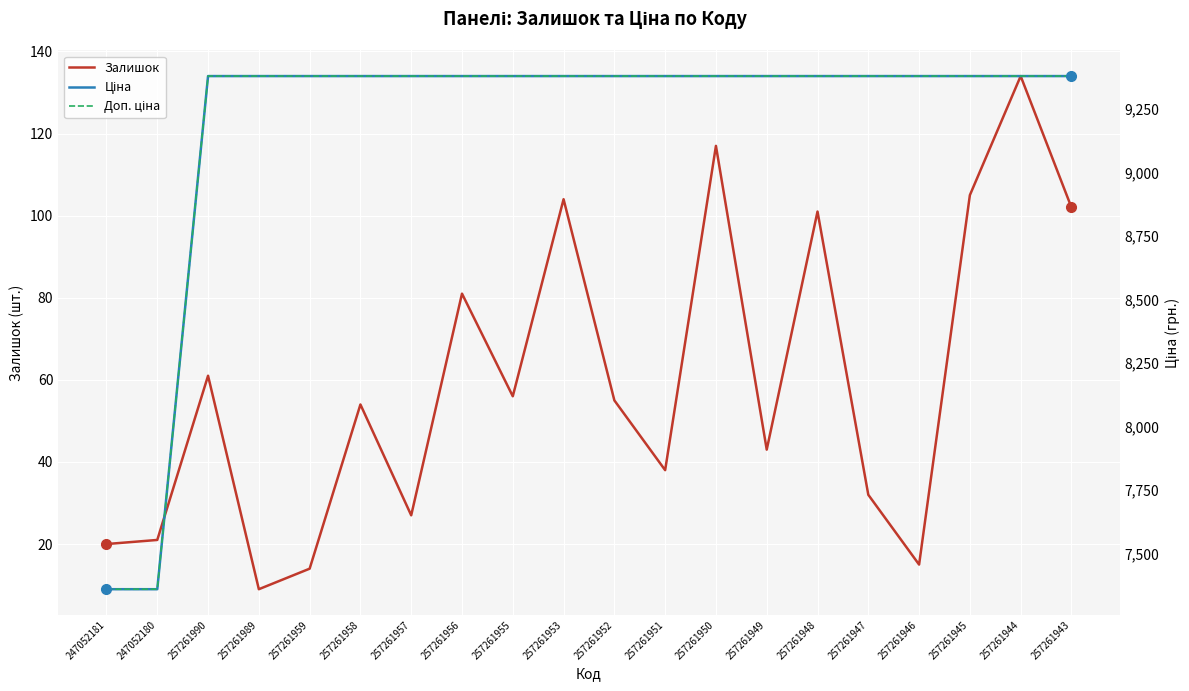

How many data points in Залишок are less than 55?

10